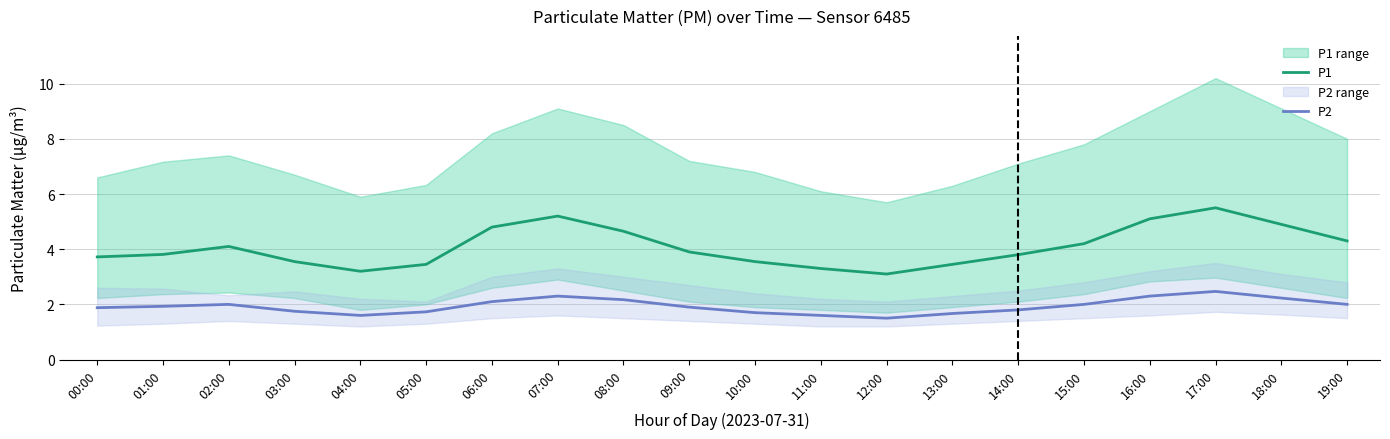

What is the total value across all series at 17:00?

8.0